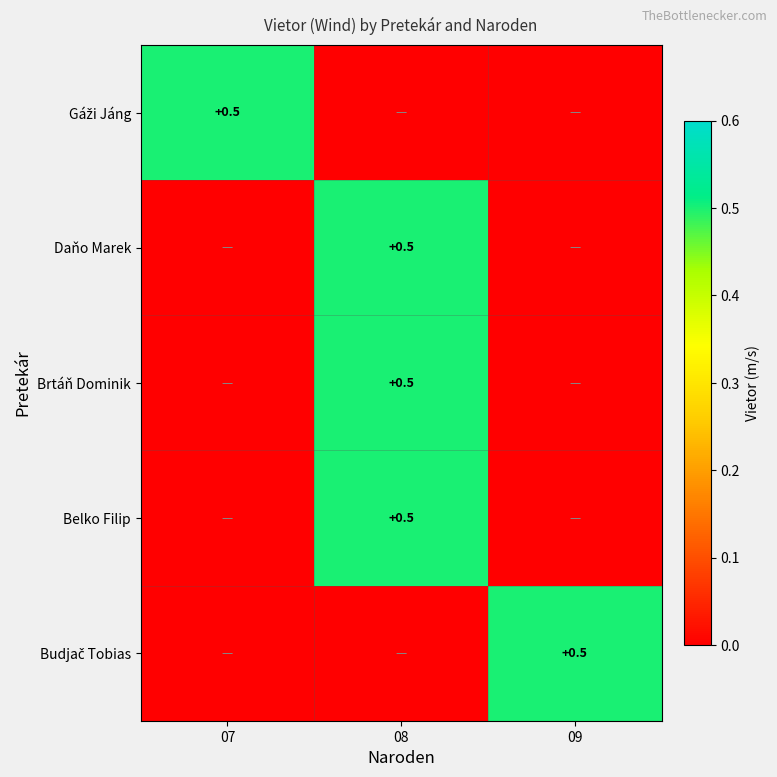

Is it true that Belko Filip equals 0.7 at 08?

False